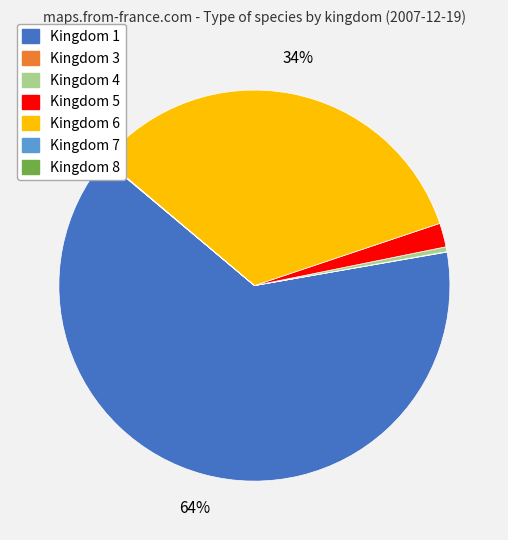

Is there a majority slice in this chart?

Yes